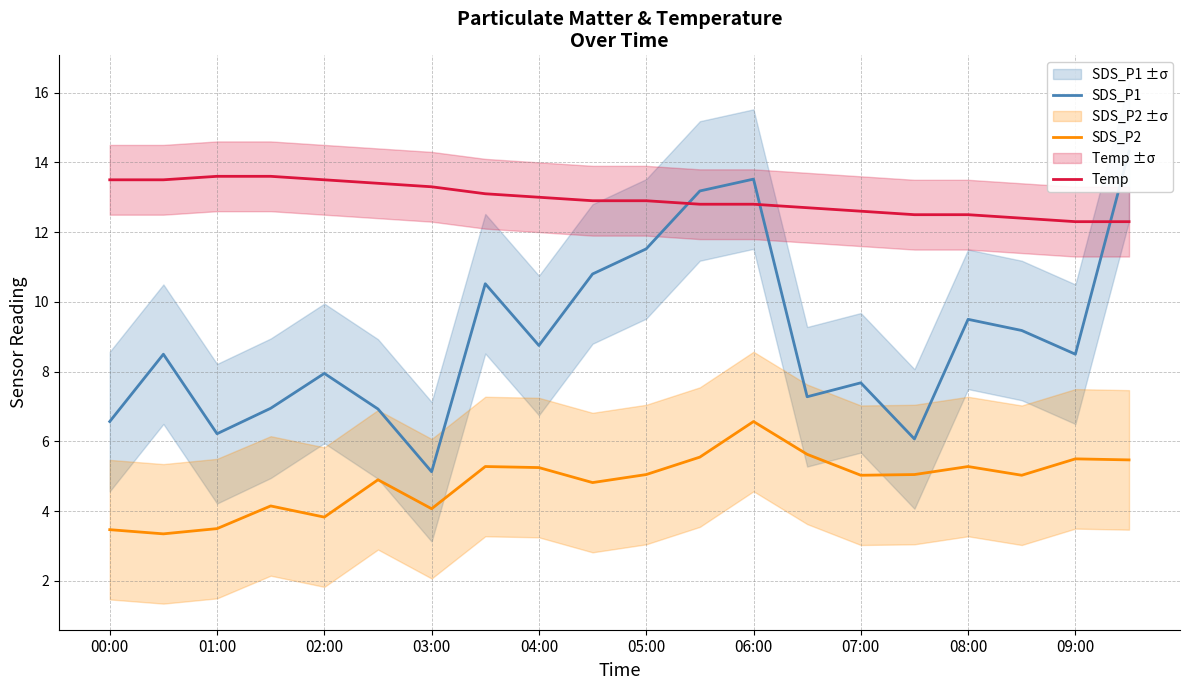

What is the maximum value shown in the chart?

14.3